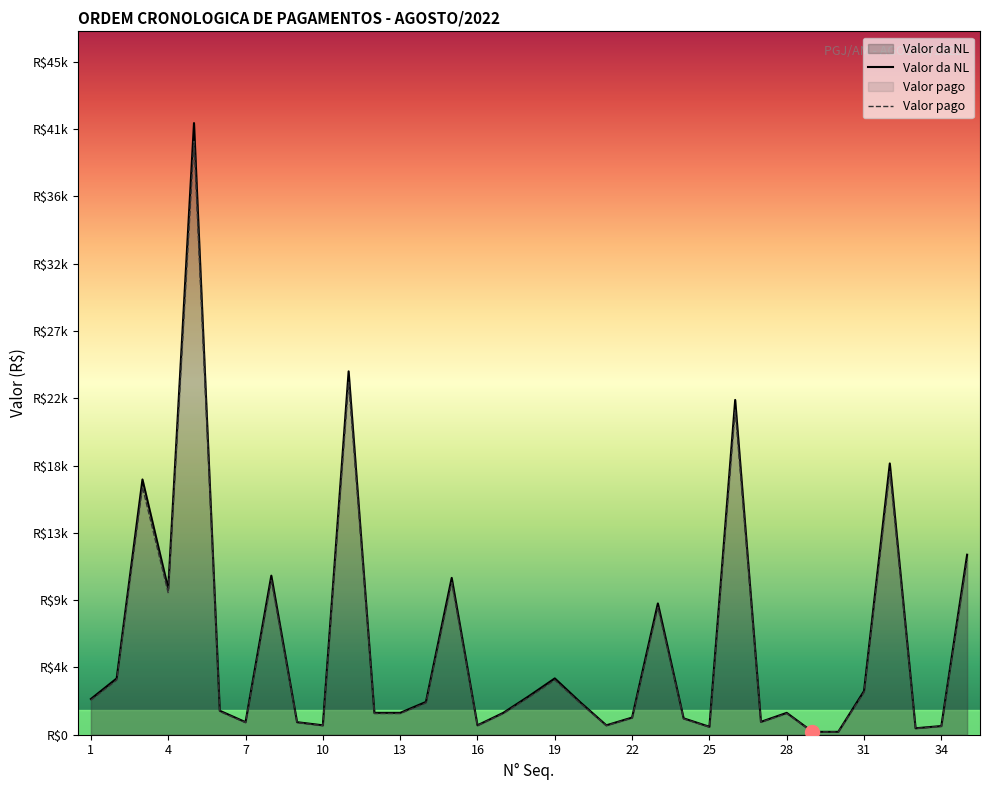

What is the spread (max minus min) of values at 7?

25.6